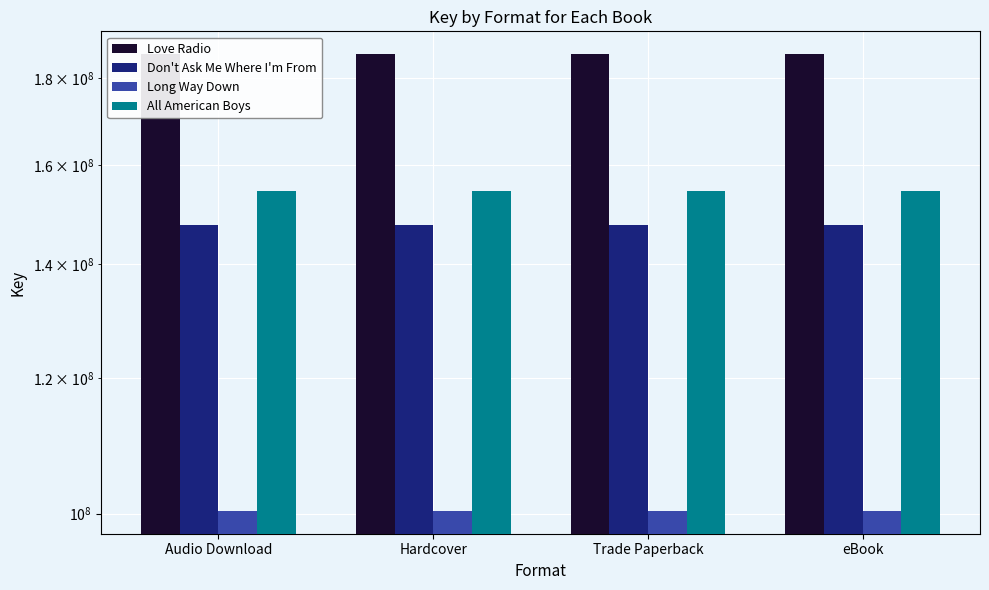

What is the label of the 4th bar from the left?

eBook